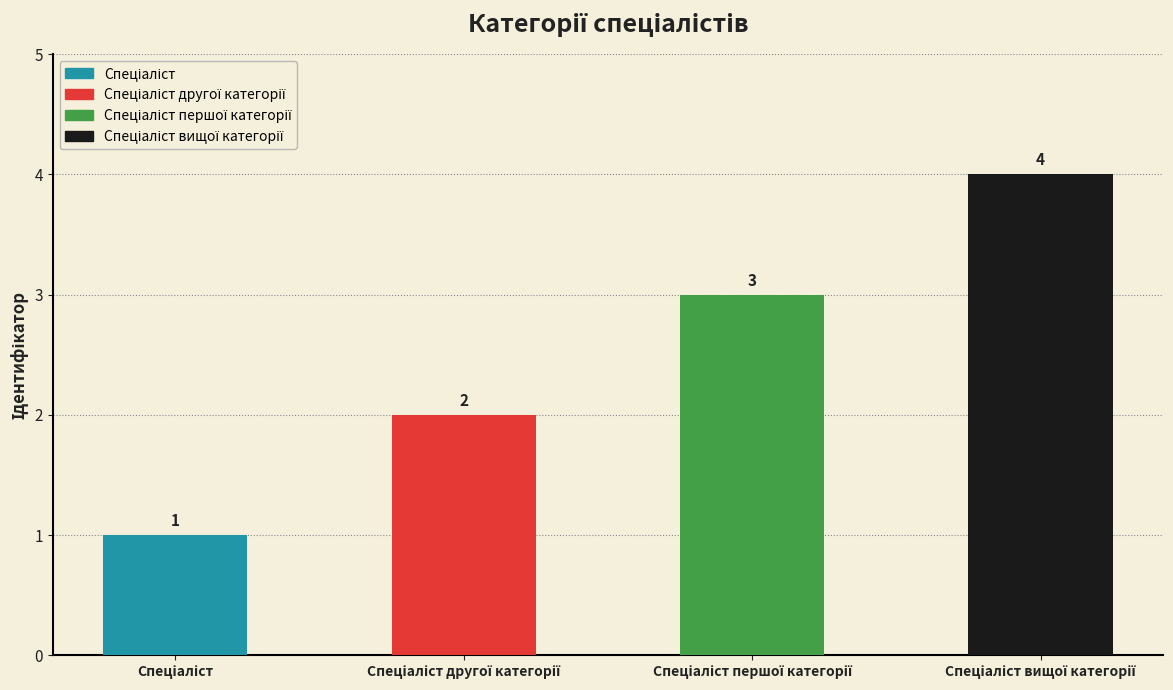

What is the maximum value shown in the chart?

4